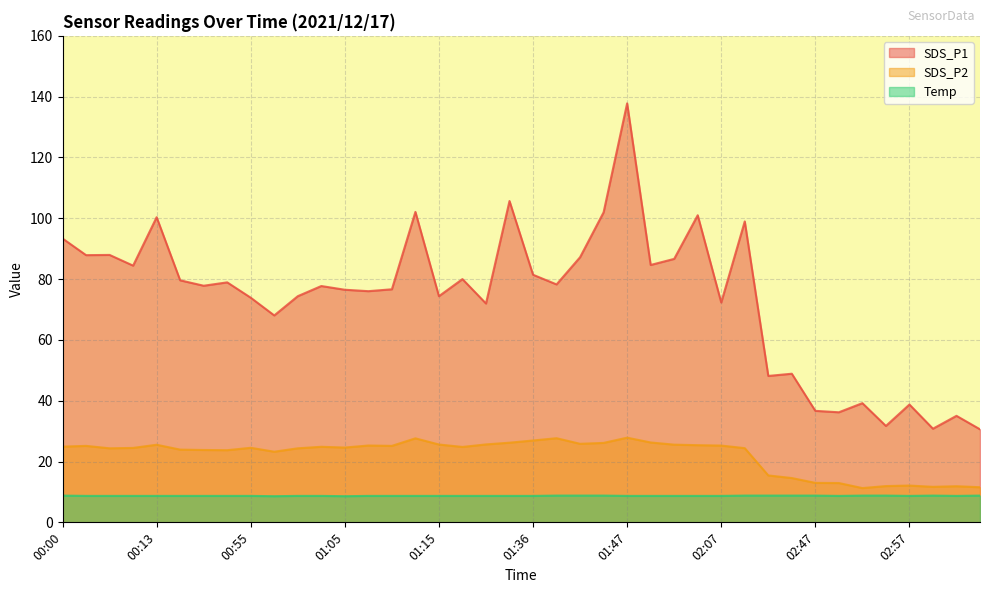

Which series has the largest total across all categories?

SDS_P1